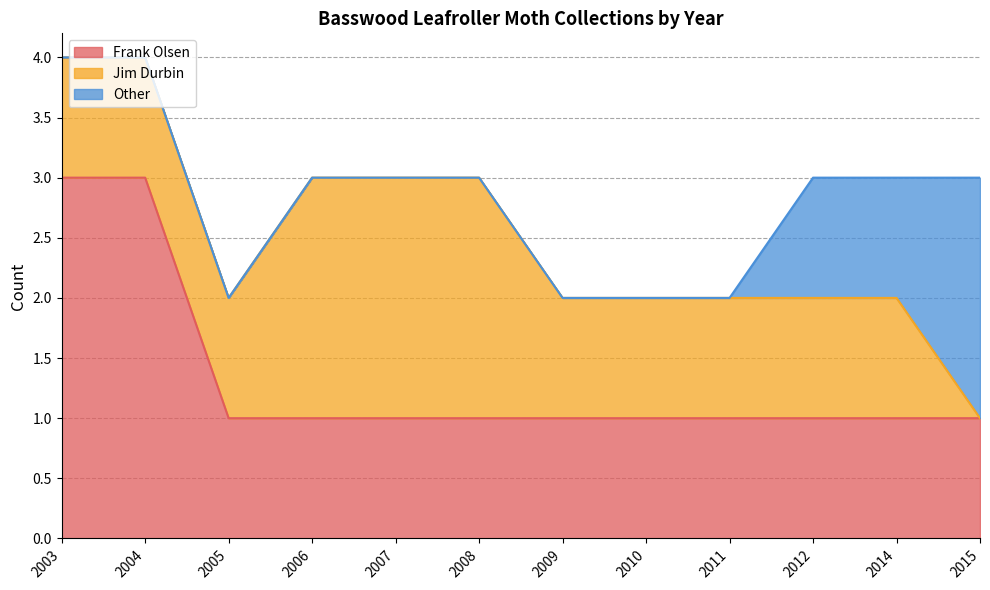

How many lines are shown in the chart?

3